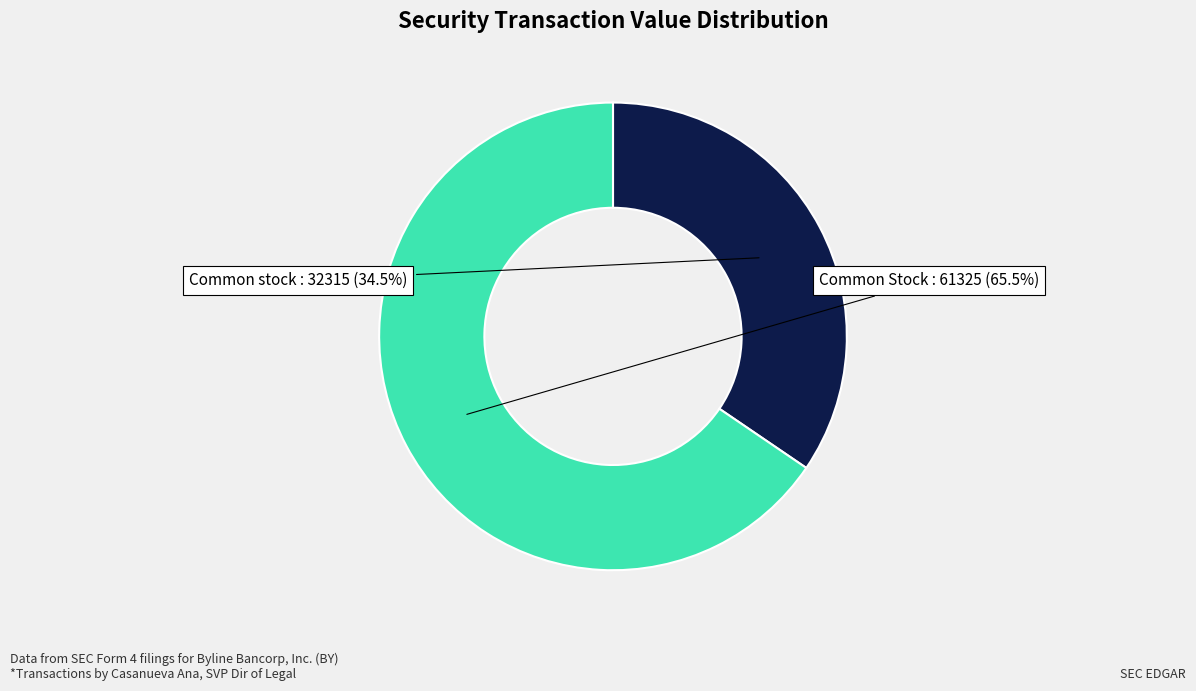

Is there any slice that represents more than half of the pie?

Yes